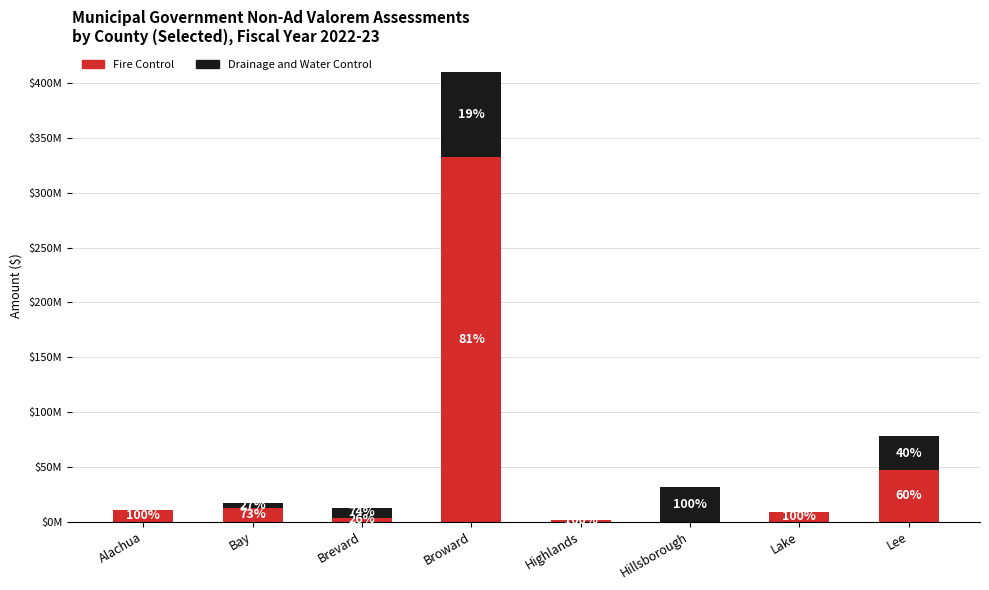

Is it true that Drainage and Water Control equals 20860933 at Broward?

False